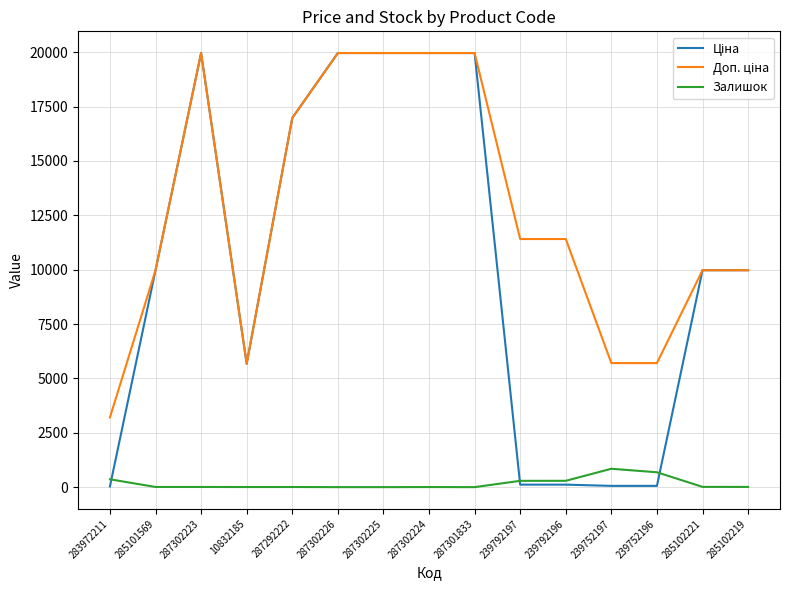

True or false: Залишок has a value of 290.0 at 239792196.

True